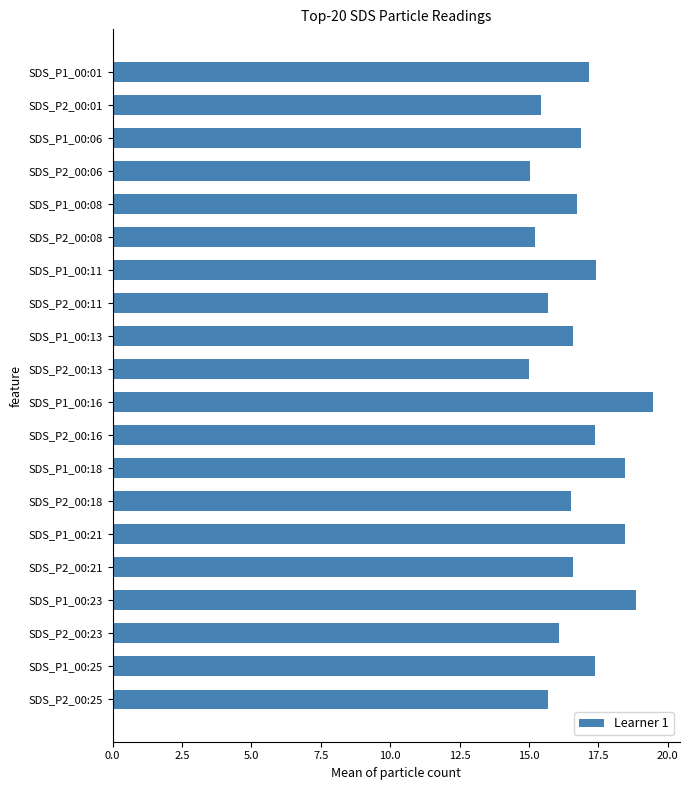

What is the difference between the second highest and minimum values?

3.9